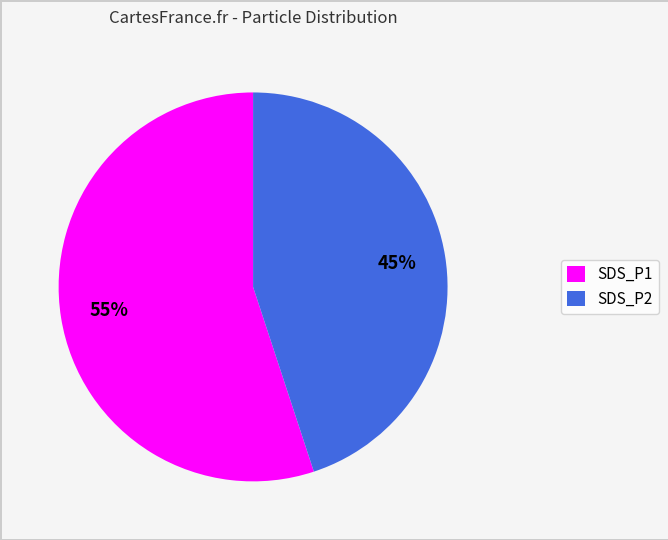

Which has a higher value, SDS_P2 or SDS_P1?

SDS_P1